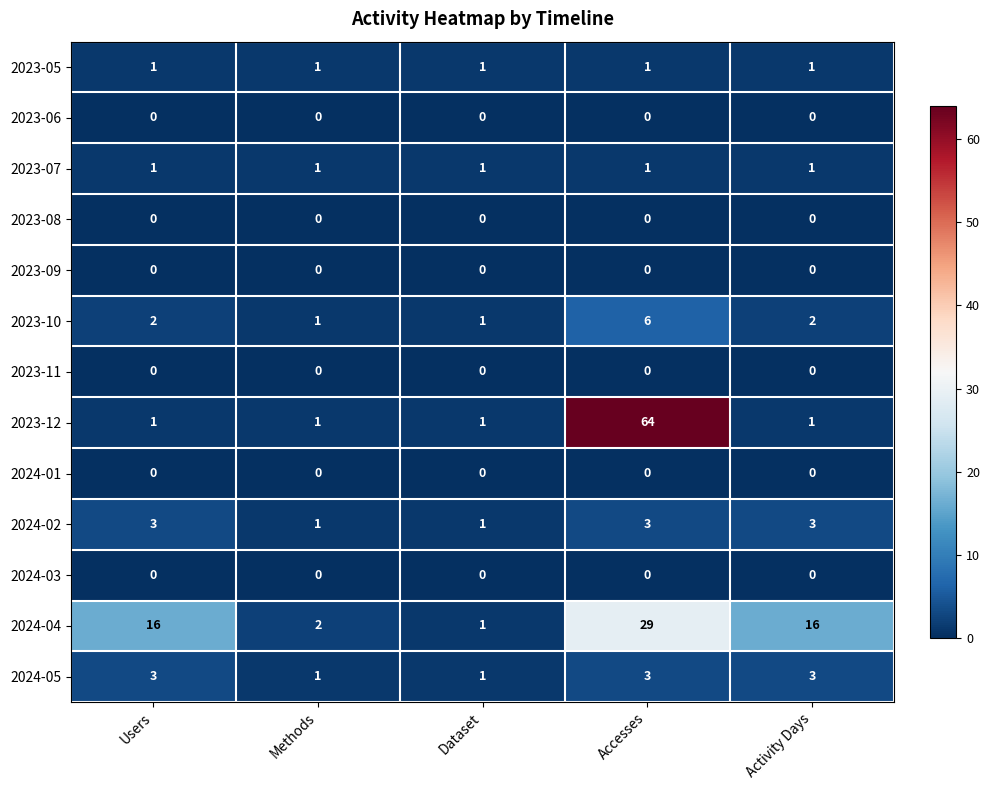

What is the total value across all series at Dataset?

7